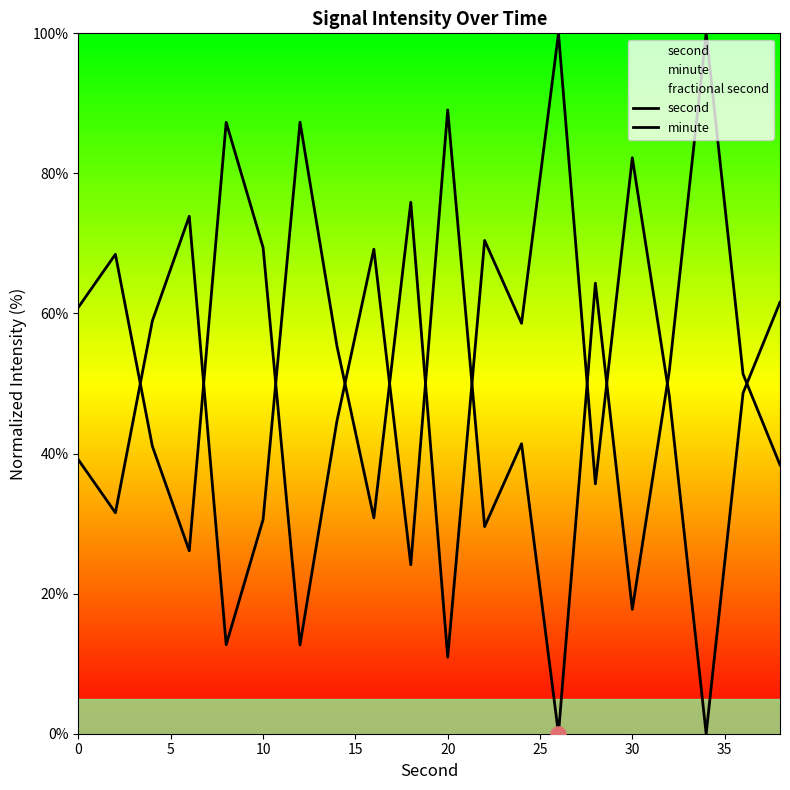

Which series has the largest Y range (max minus min)?

second